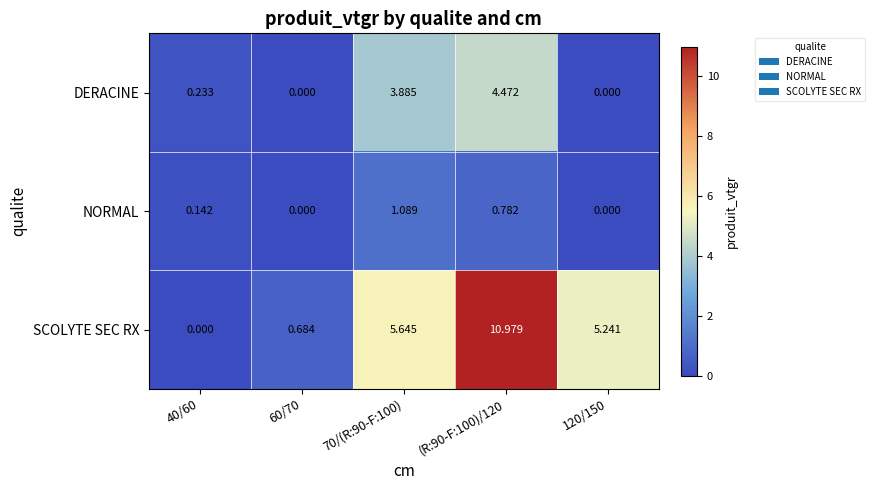

Rank the series by their average value, from lowest to highest.

NORMAL, DERACINE, SCOLYTE SEC RX